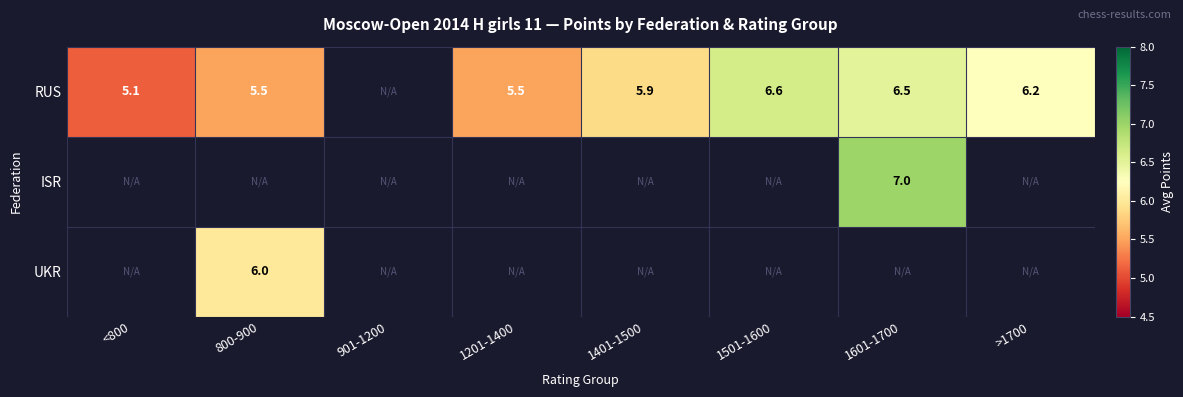

What is the maximum value for RUS?

6.6